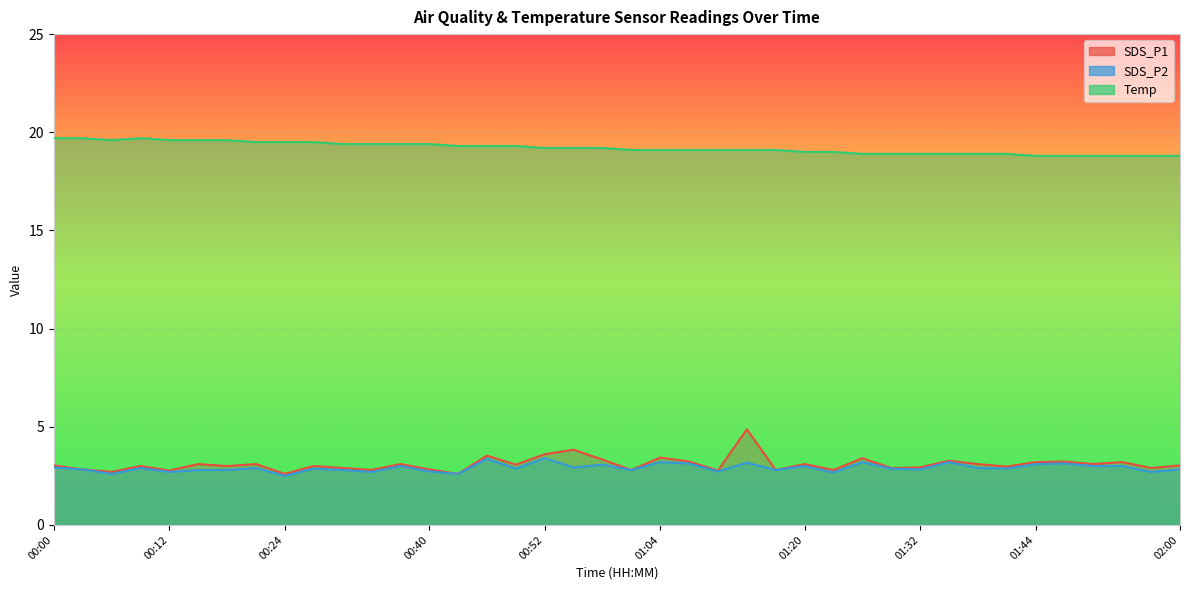

True or false: Temp and SDS_P2 cross at least once.

False